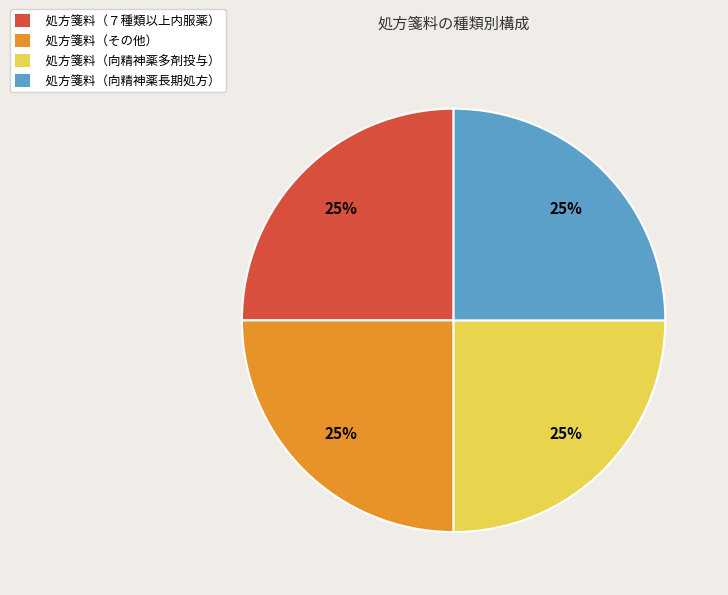

How many slices are in this pie chart?

4